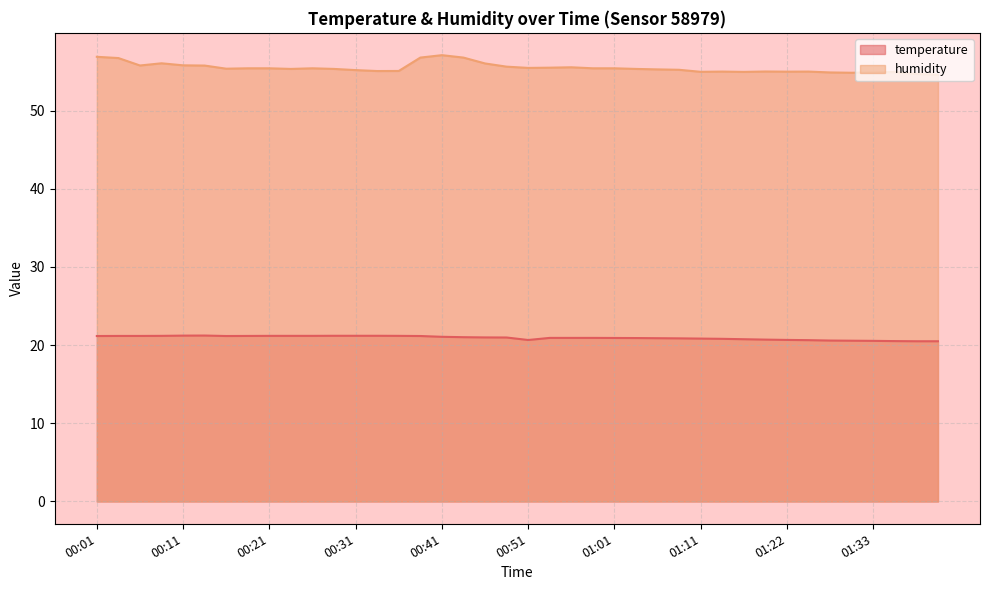

Which series has the largest range (max minus min)?

humidity